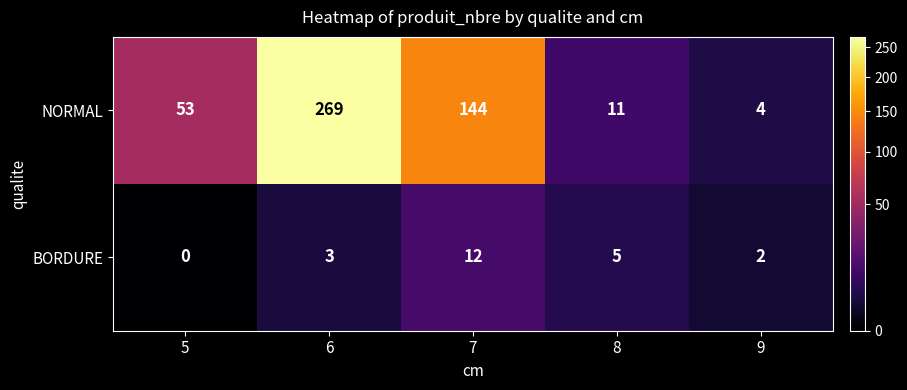

Which series changed the most between 6 and 9?

NORMAL